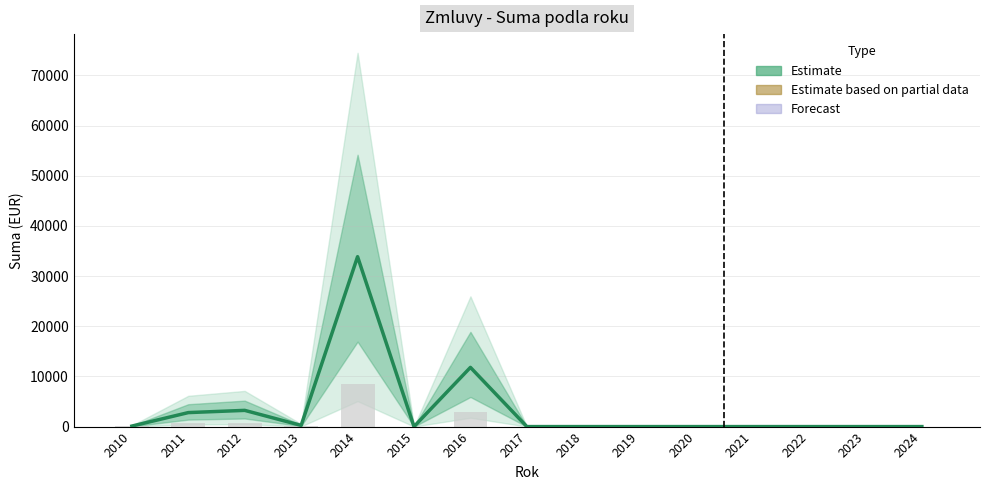

What is the average value?

3468.5